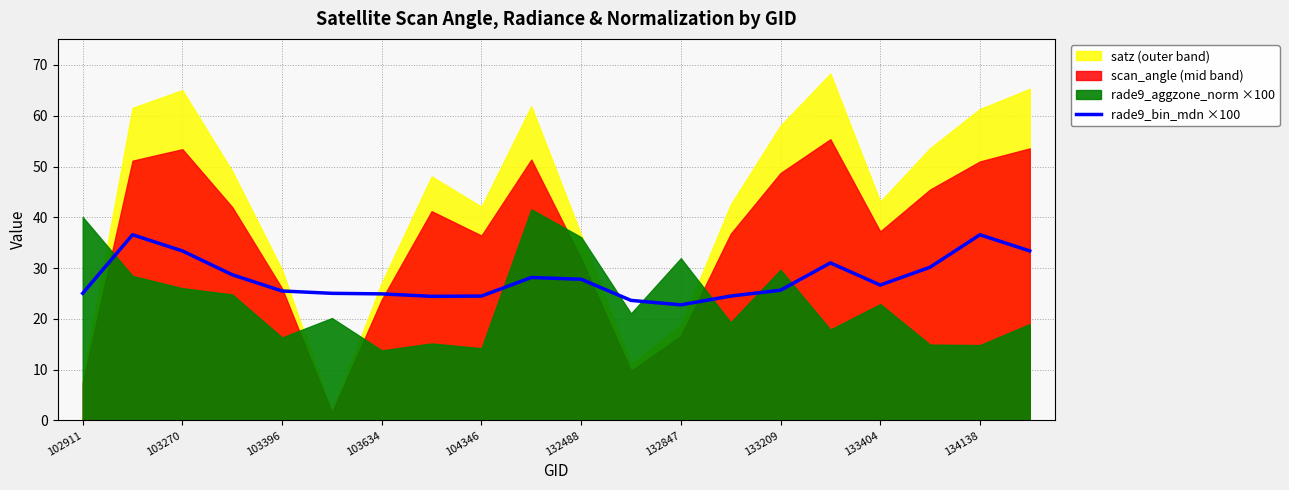

What is the maximum value for rade9_bin_mdn ×100?

36.6